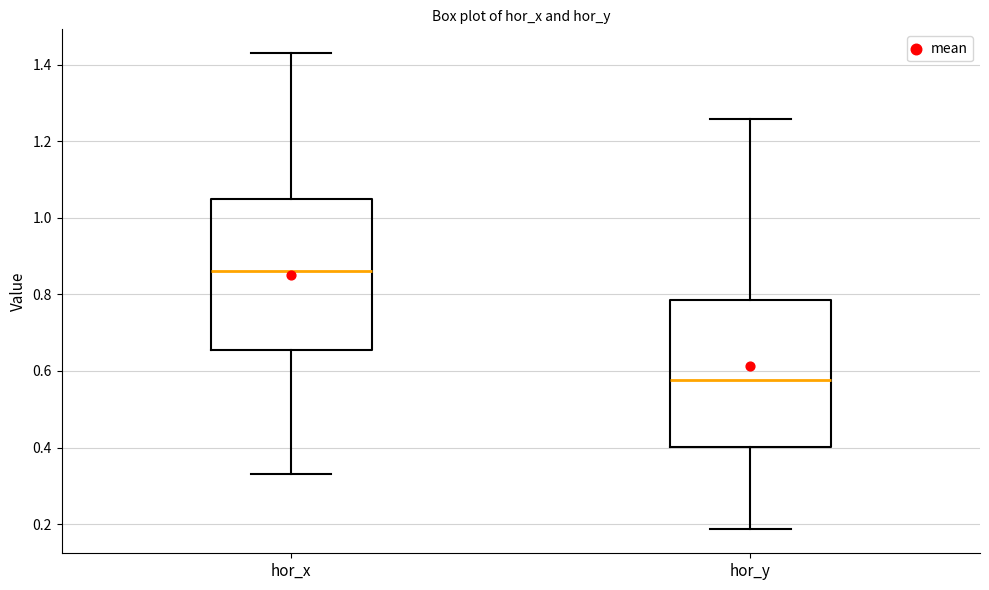

Where is the upper edge of the box for hor_y on the y-axis? The values are not printed on the chart, so give them approximately, as read against the axis.

0.78